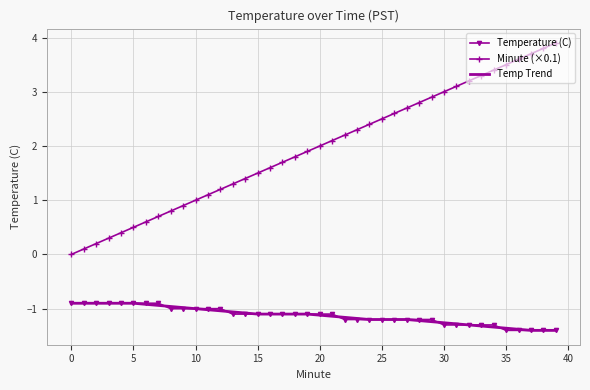

Which series has the largest range (max minus min)?

Minute (×0.1)